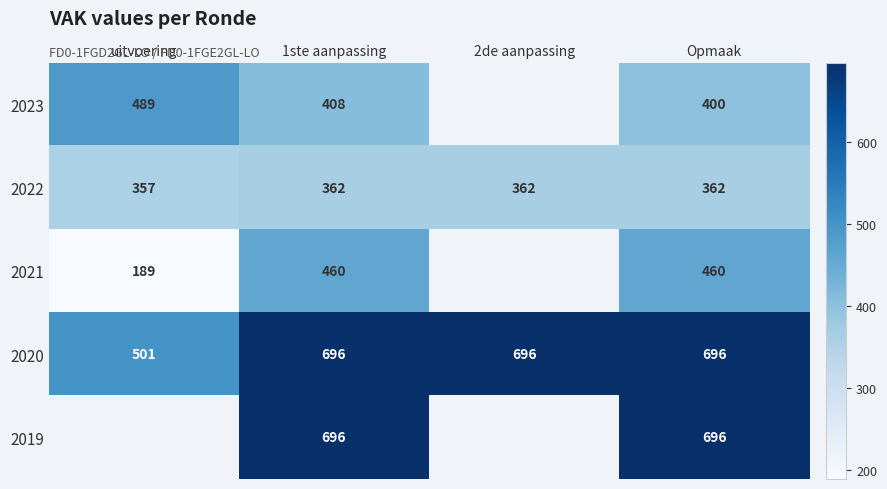

Which category has the lowest value across all series?

uitvoering